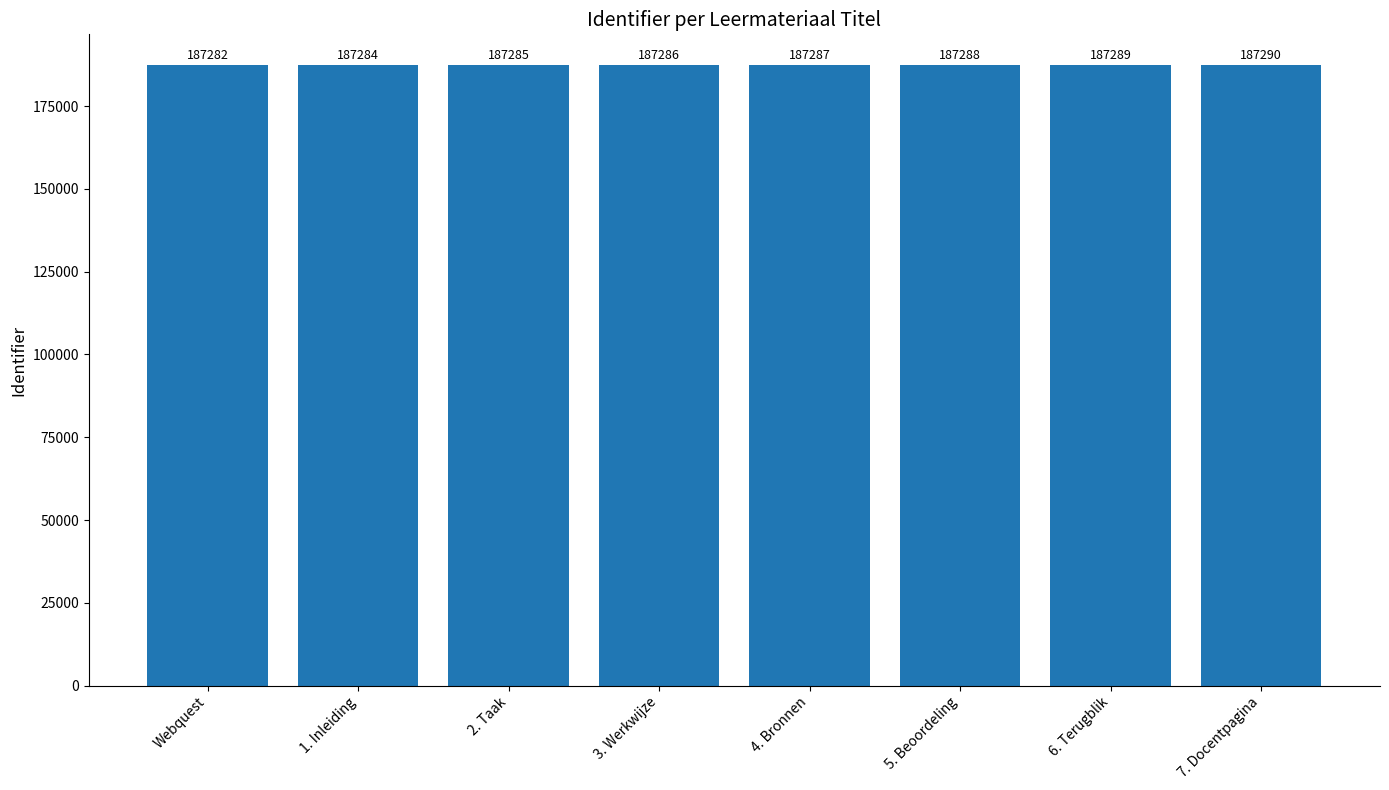

Reading left to right, transcribe all the data shown in this chart.

Webquest=187282	1. Inleiding=187284	2. Taak=187285	3. Werkwijze=187286	4. Bronnen=187287	5. Beoordeling=187288	6. Terugblik=187289	7. Docentpagina=187290